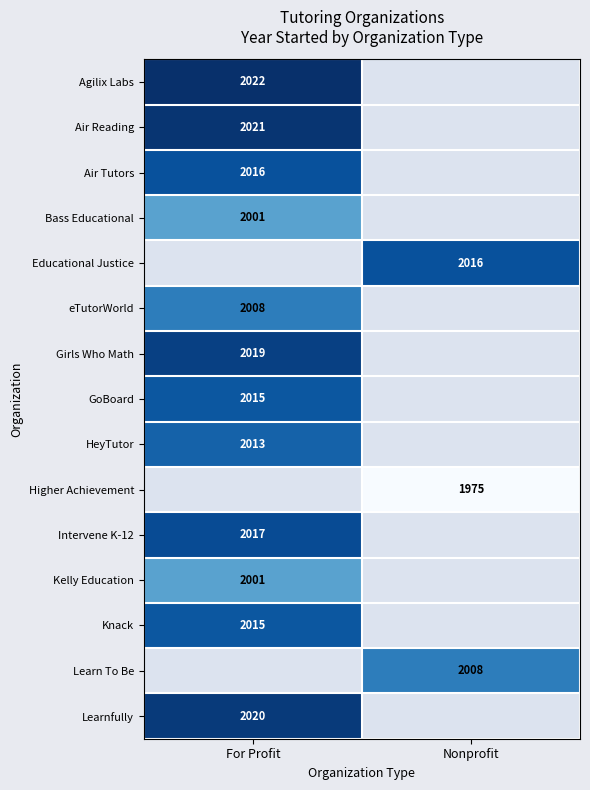

Is the value of eTutorWorld at For Profit greater than the value of Girls Who Math at For Profit?

No